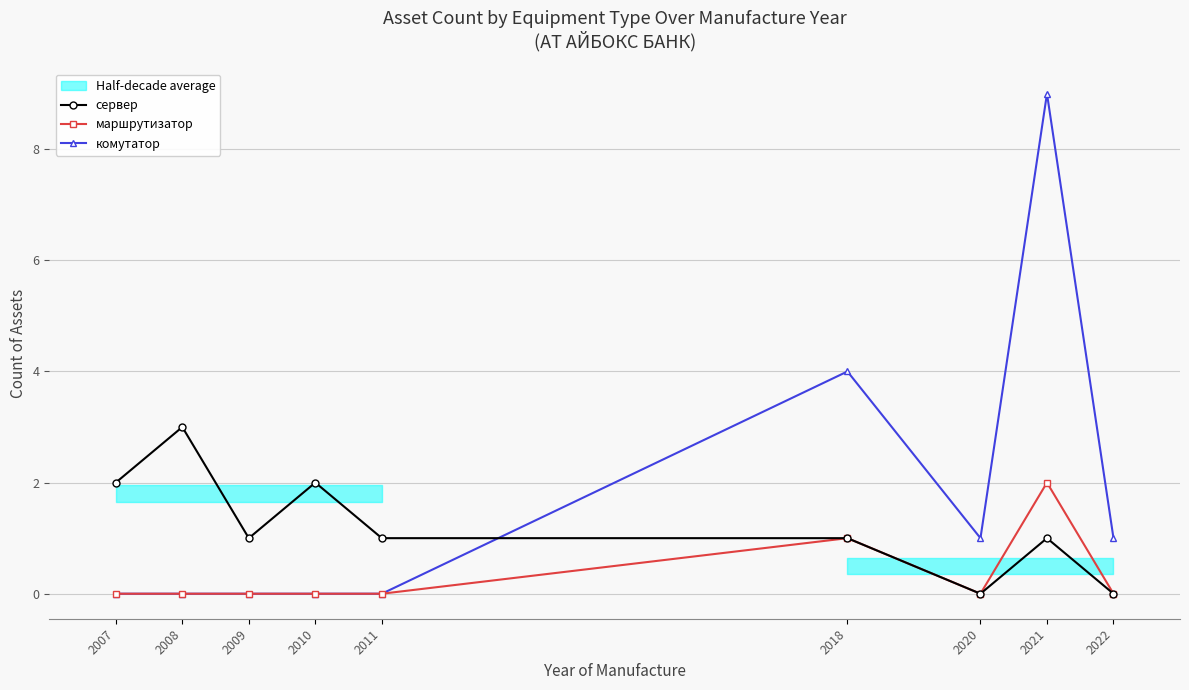

The value of сервер at 2018 is 1. True or false?

False